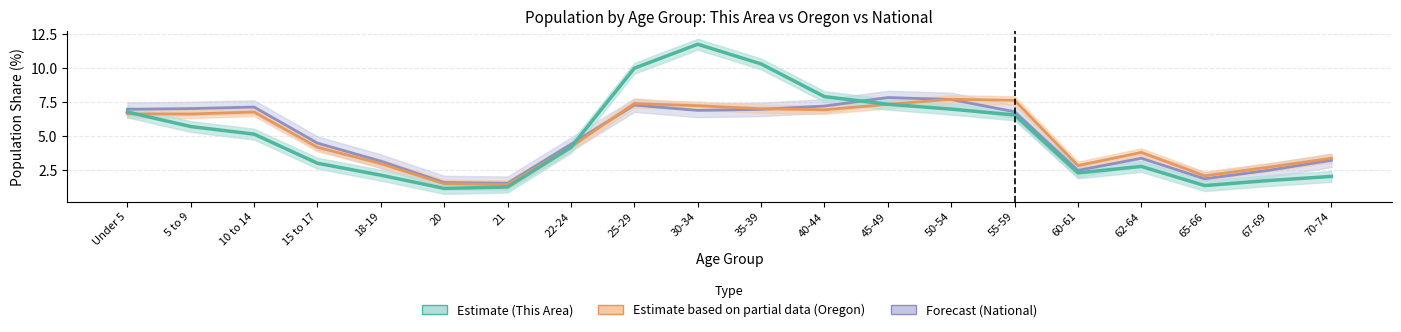

How many values in the Oregon (Estimate based on partial data) series exceed 6?

10